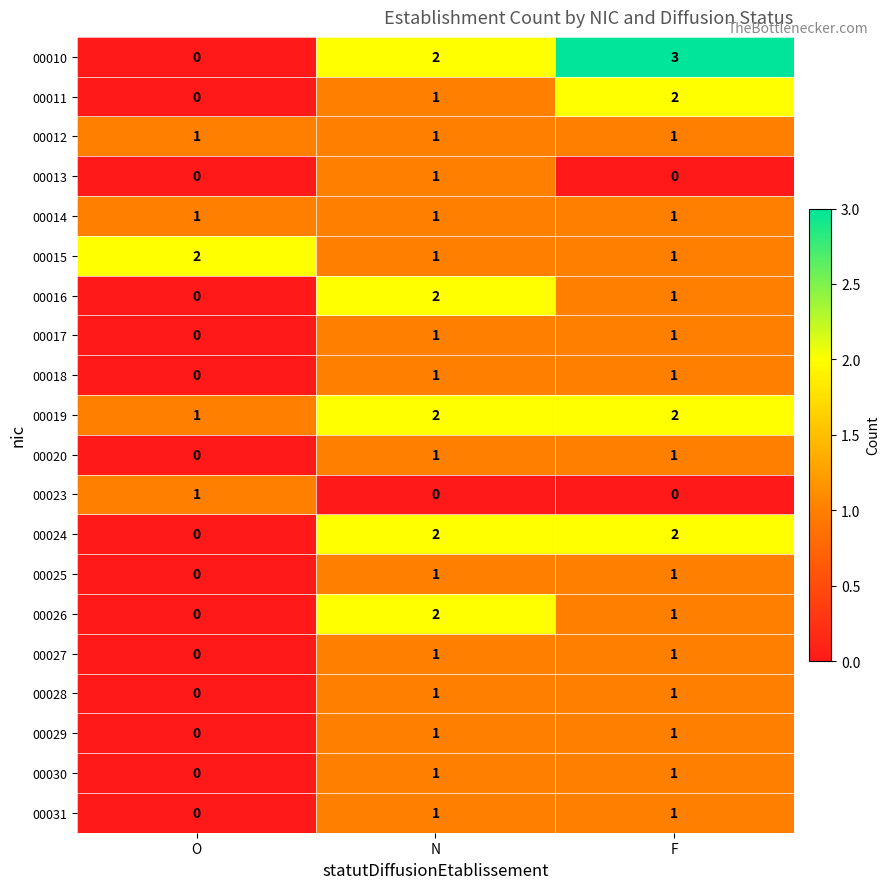

At which category is the sum across all series the highest?

N